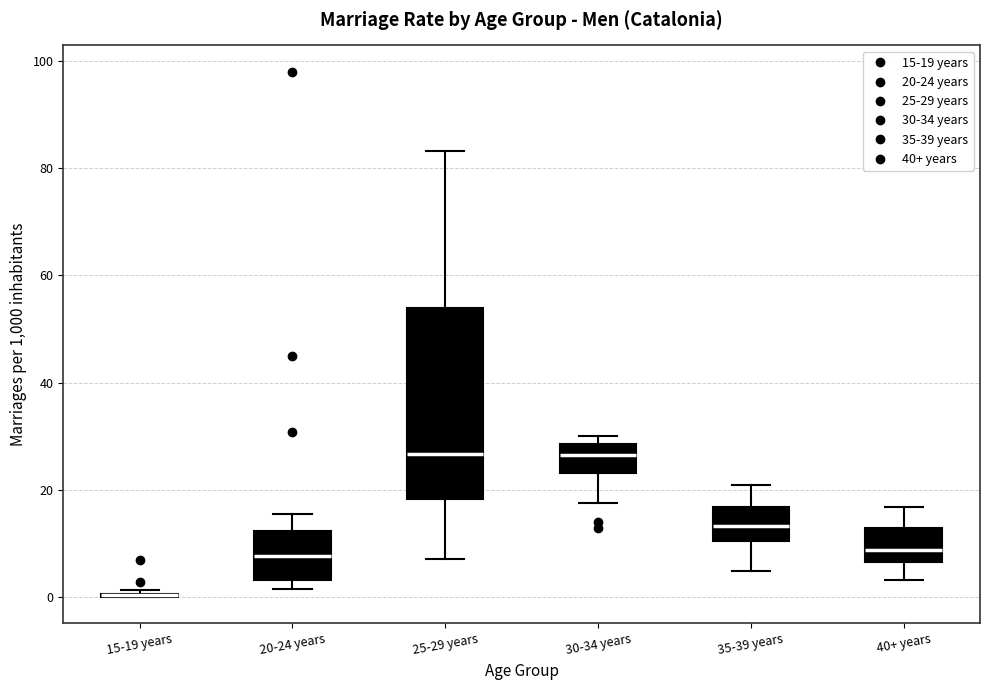

Where is the lower edge of the box for 25-29 years on the y-axis? The values are not printed on the chart, so give them approximately, as read against the axis.

18